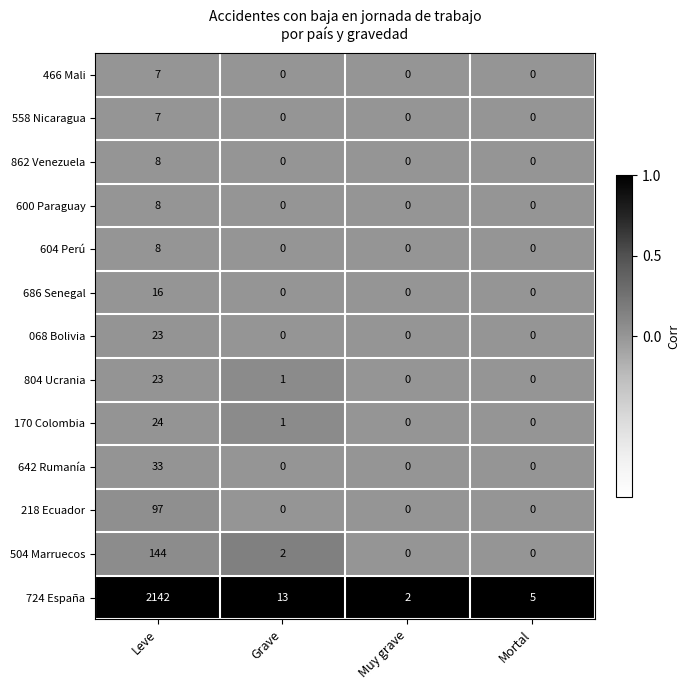

Between Leve and Grave, which series saw the biggest shift?

724 España